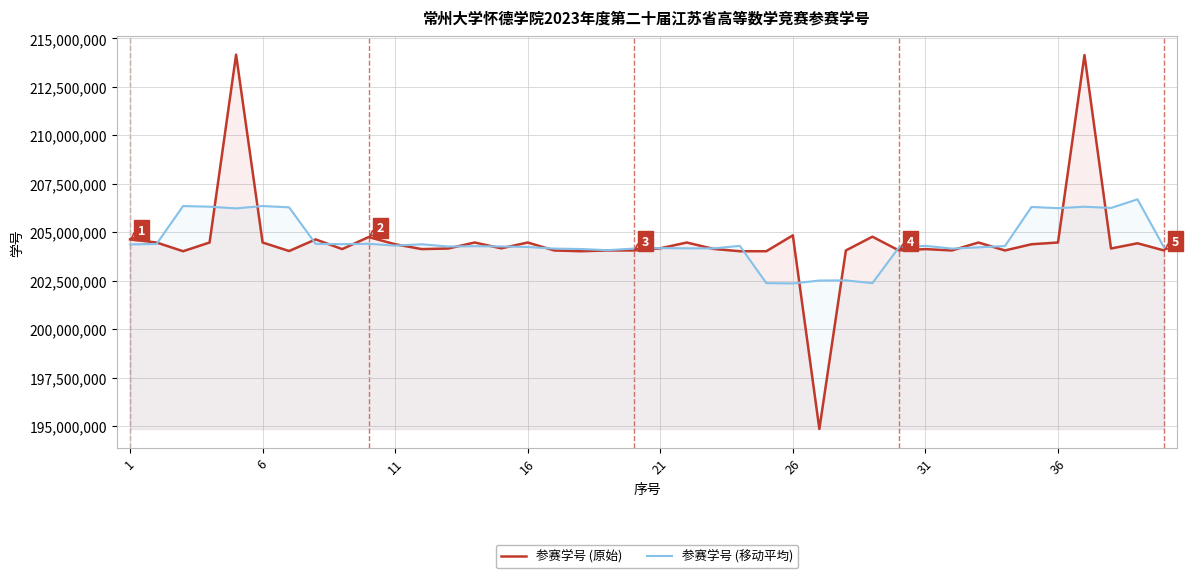

What is the maximum value for 参赛学号 (移动平均)?

206697747.5